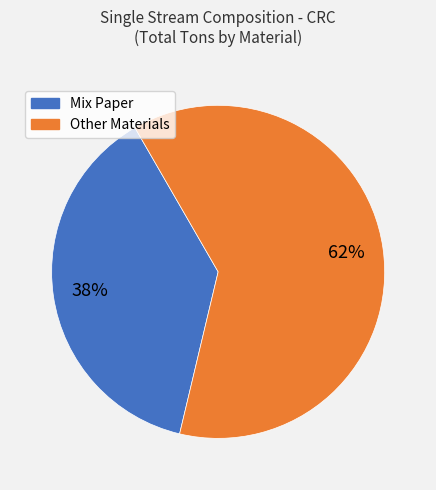

To the nearest percent, what is the difference between the largest and smallest slice percentages?

24%